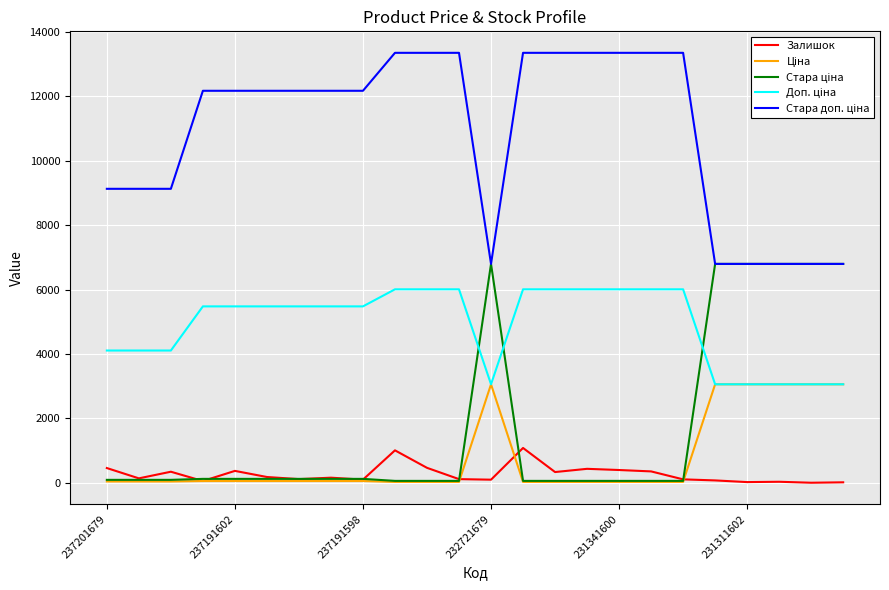

At how many categories does at least one series exceed 7158?

18